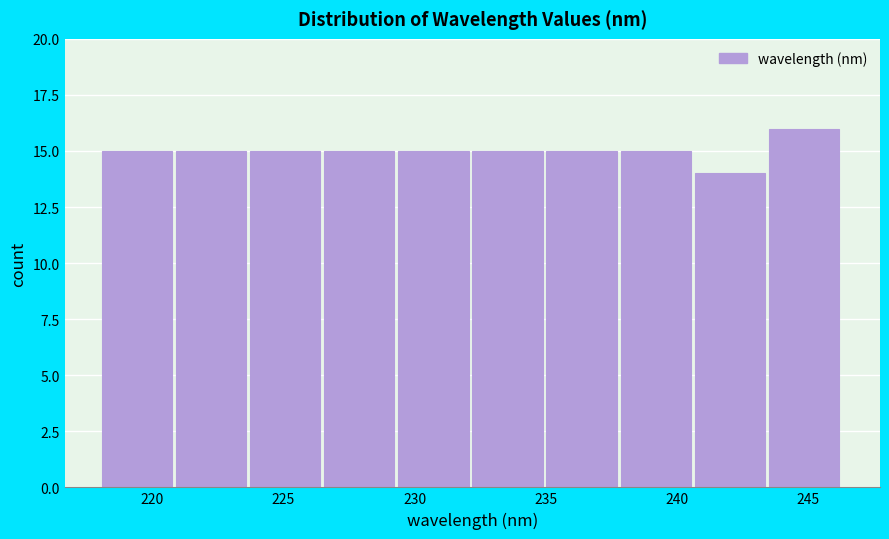

Reading left to right, transcribe this chart: for each bar, give the range it covers on the x-axis and its height. Neither the bar edges nor the heights are printed on the chart, so give them approximately, as read against the axes.

218.0 to 221.0: 15
221.0 to 223.5: 15
223.5 to 226.5: 15
226.5 to 229.5: 15
229.5 to 232.0: 15
232.0 to 235.0: 15
235.0 to 238.0: 15
238.0 to 240.5: 15
240.5 to 243.5: 14
243.5 to 246.5: 16